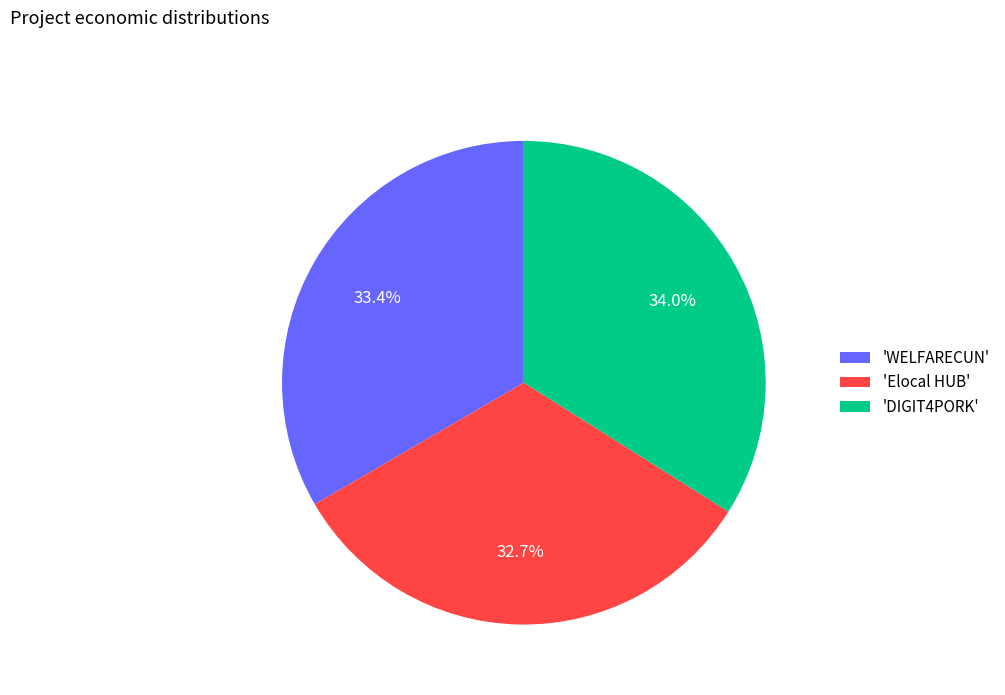

Does 'DIGIT4PORK' represent more than half of the total?

No